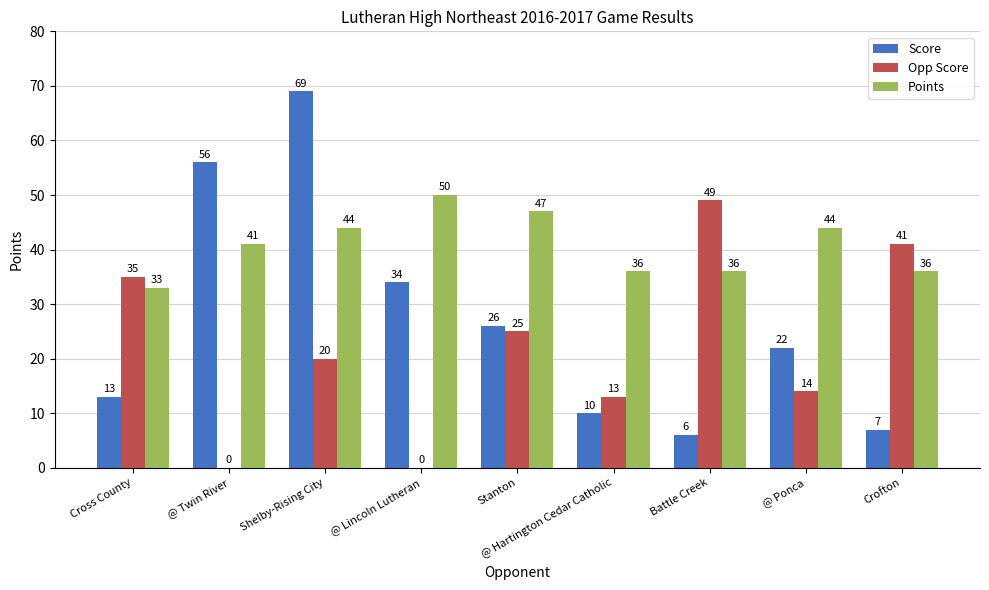

How many groups of bars are there?

9